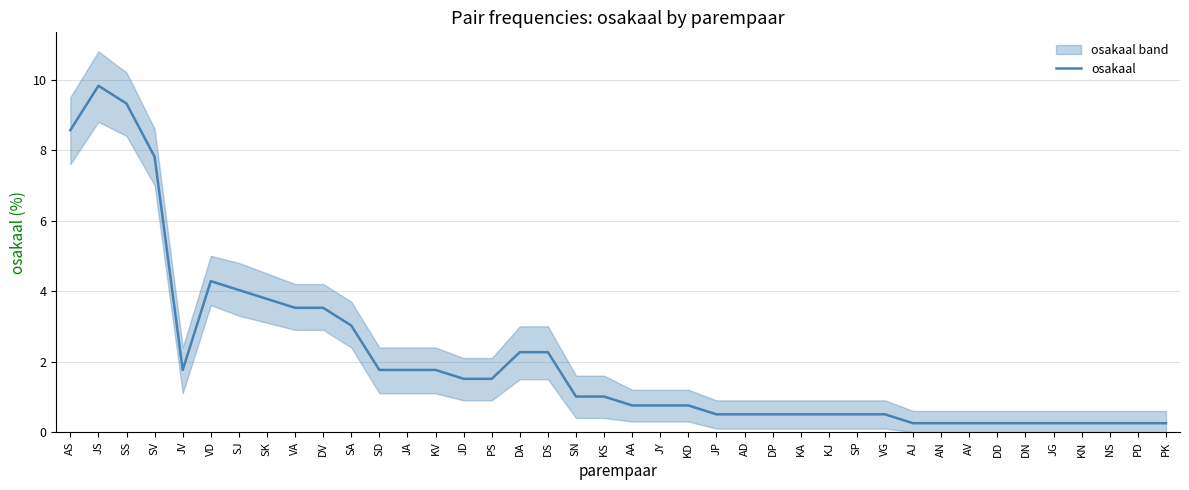

What is the value of the 1st point from the left?

8.6